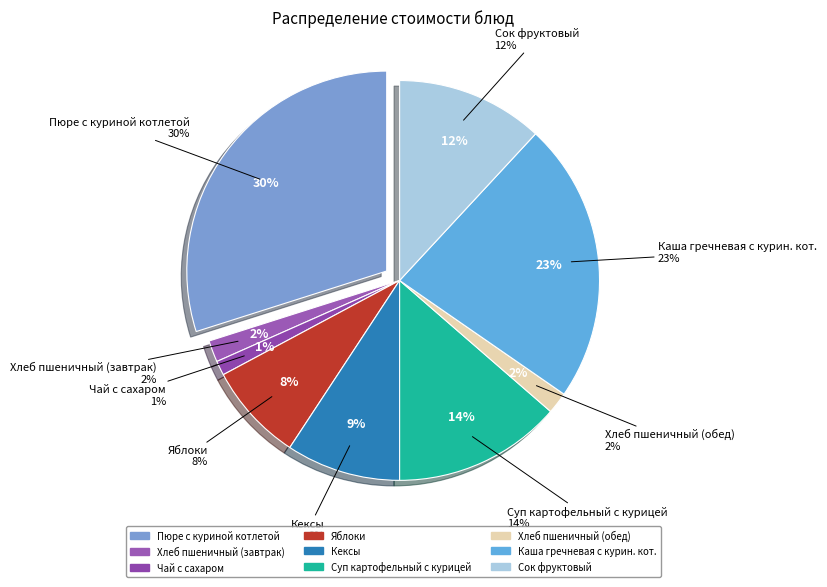

The Суп картофельный с курицей slice represents 14% of the pie. True or false?

True